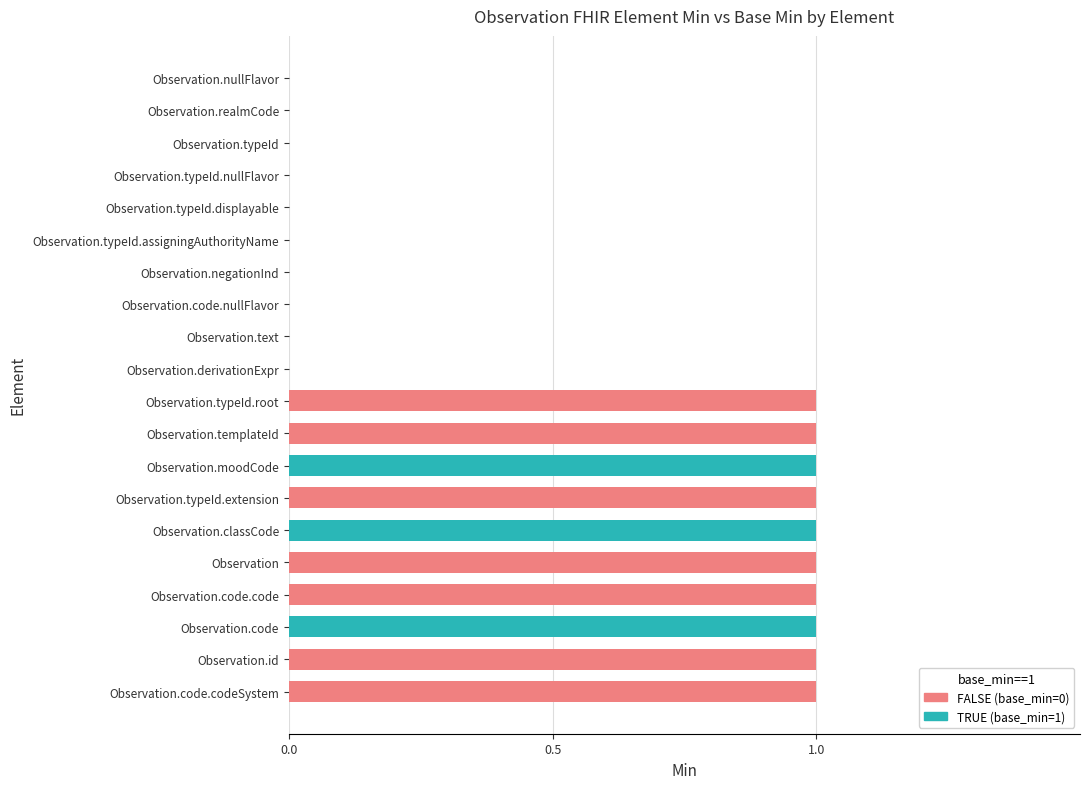

Reading bottom to top, transcribe all the data shown in this chart.

Observation.code.codeSystem=1	Observation.id=1	Observation.code=1	Observation.code.code=1	Observation=1	Observation.classCode=1	Observation.typeId.extension=1	Observation.moodCode=1	Observation.templateId=1	Observation.typeId.root=1	Observation.derivationExpr=0	Observation.text=0	Observation.code.nullFlavor=0	Observation.negationInd=0	Observation.typeId.assigningAuthorityName=0	Observation.typeId.displayable=0	Observation.typeId.nullFlavor=0	Observation.typeId=0	Observation.realmCode=0	Observation.nullFlavor=0